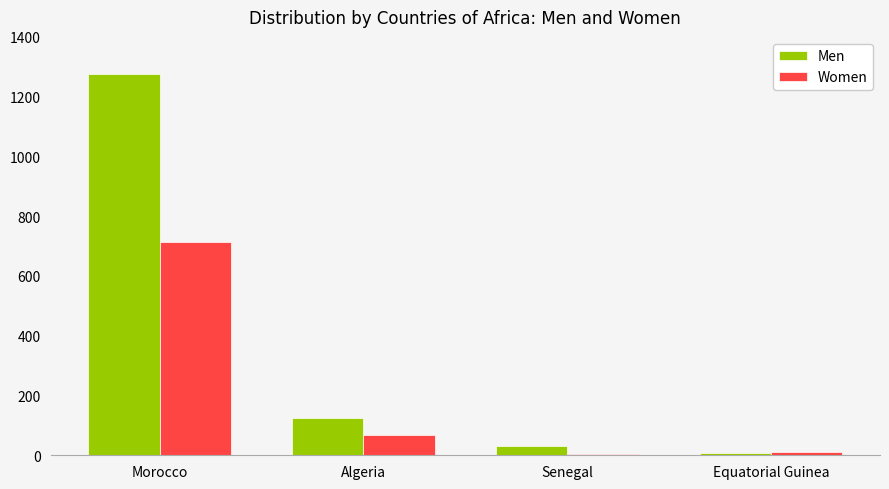

The value of Men at Algeria is 48. True or false?

False